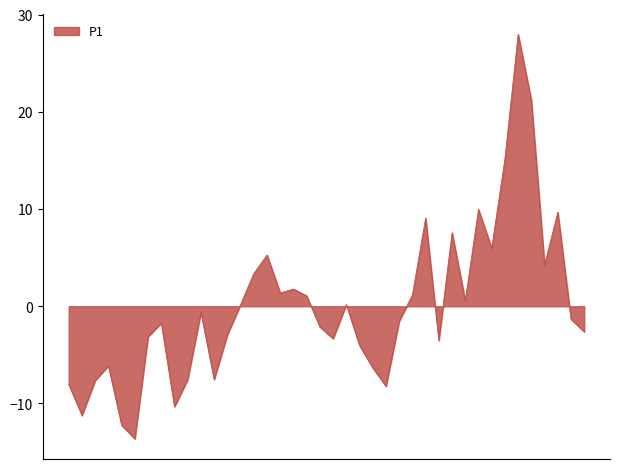

What is the greatest value displayed?

28.0